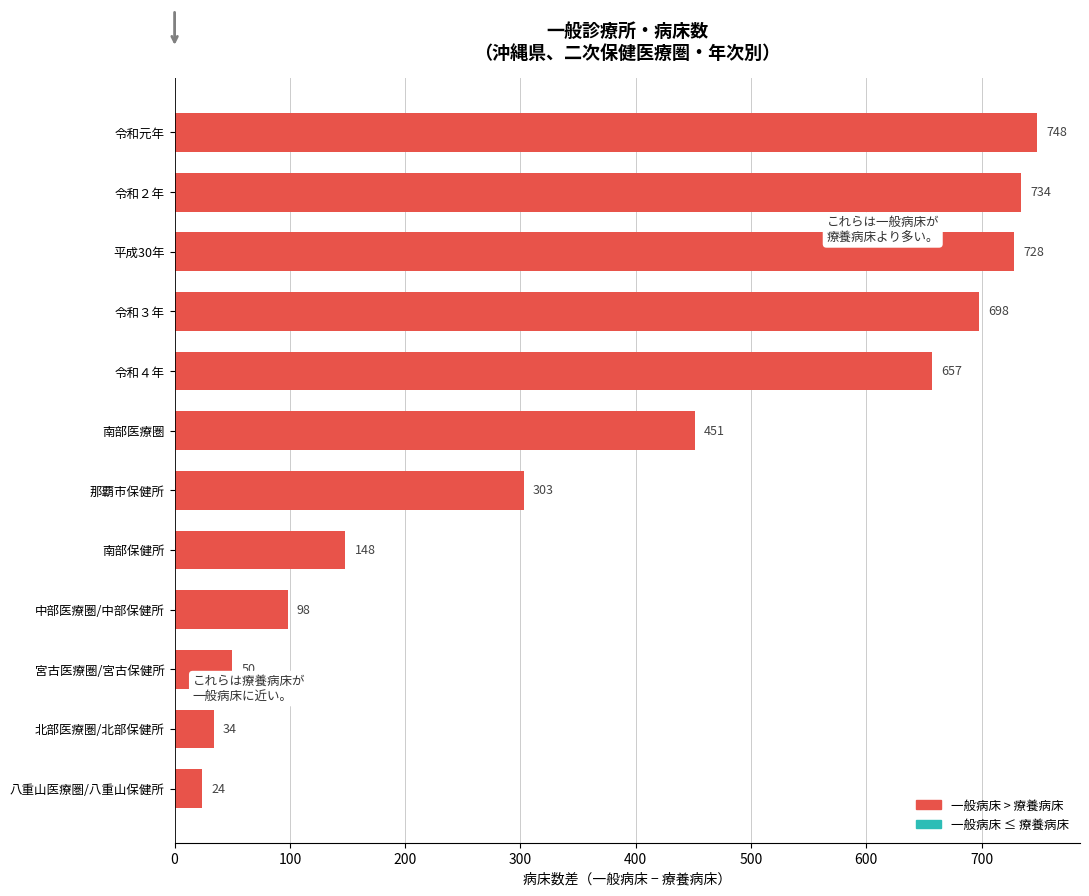

Is it true that the value at 令和３年 is 1193?

False